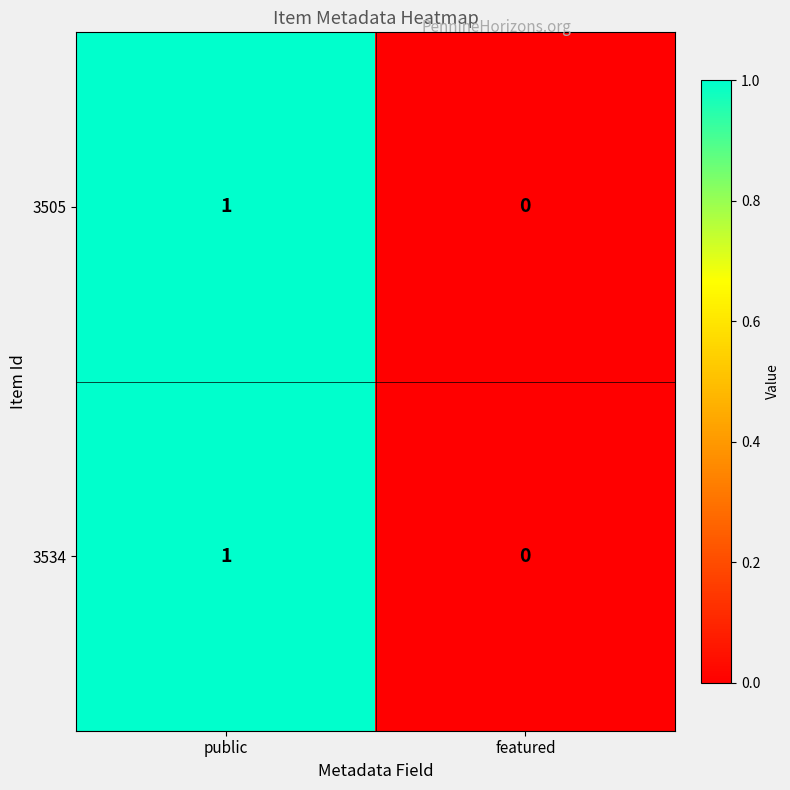

At which category is the sum across all series the highest?

public